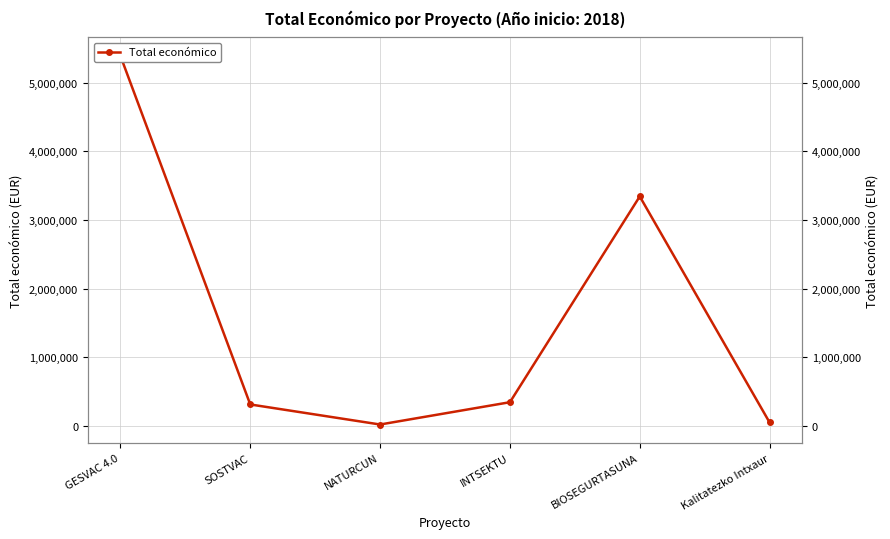

How many points are lower than both their immediate neighbors (excluding endpoints)?

1